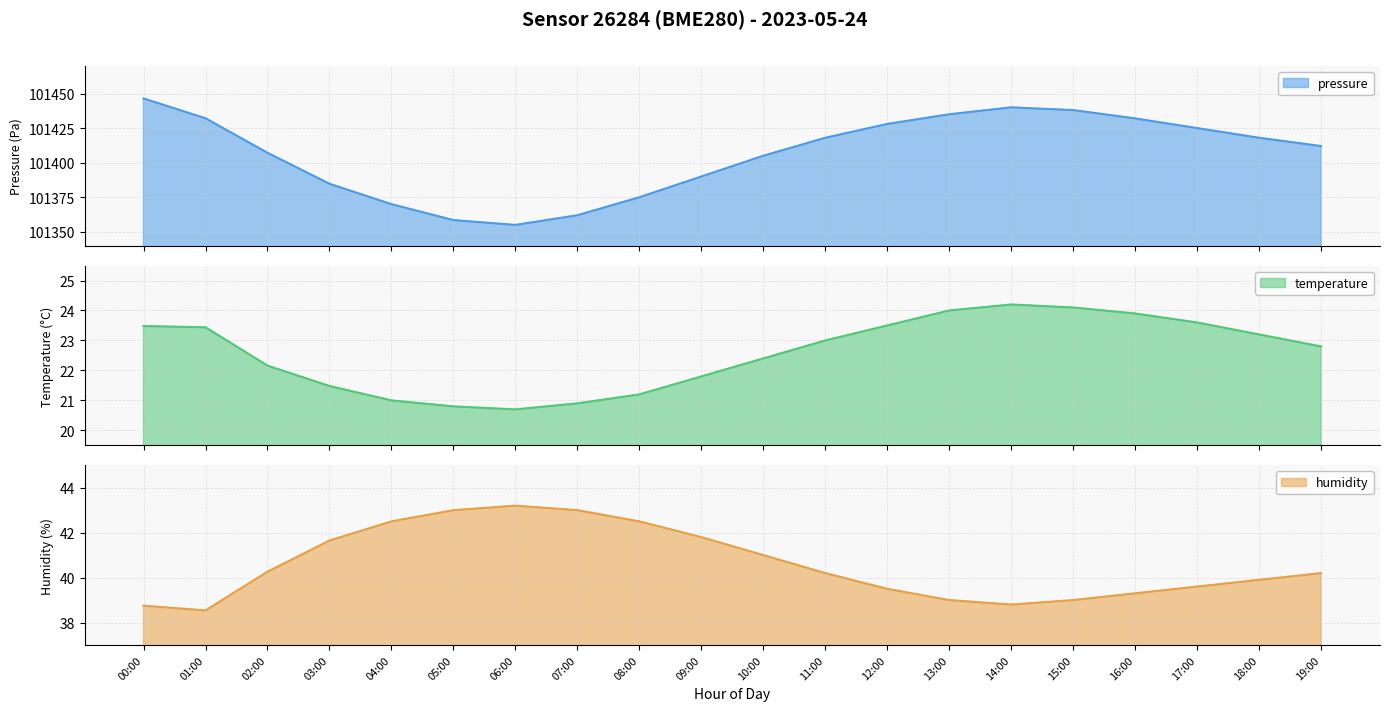

How many lines are shown in the chart?

3